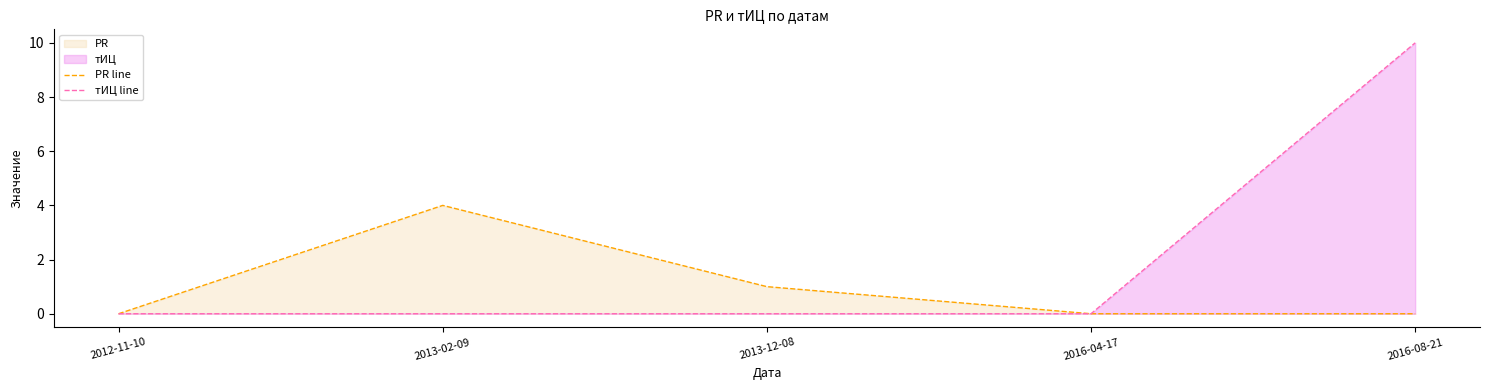

What is the value of the PR line point at the 3rd from the left?

1